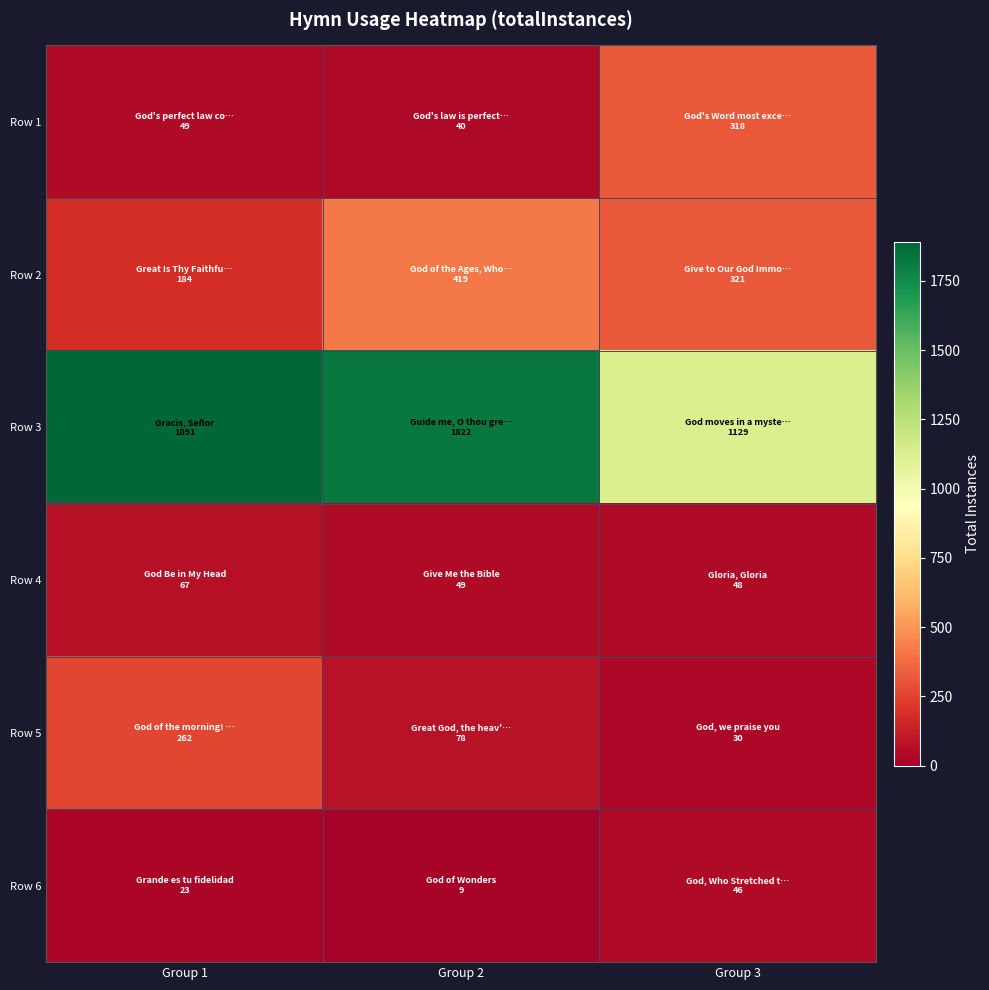

What is the difference between the highest and lowest values at Group 1?

1868